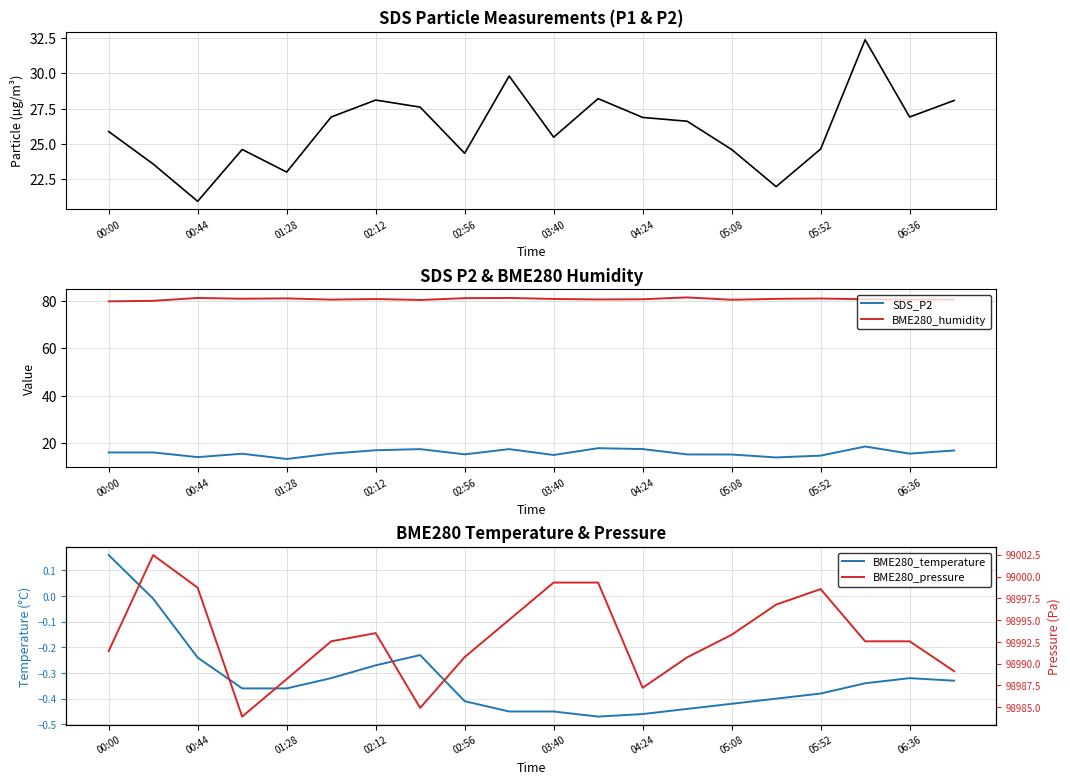

True or false: BME280_humidity and SDS_P2 cross at least once.

False